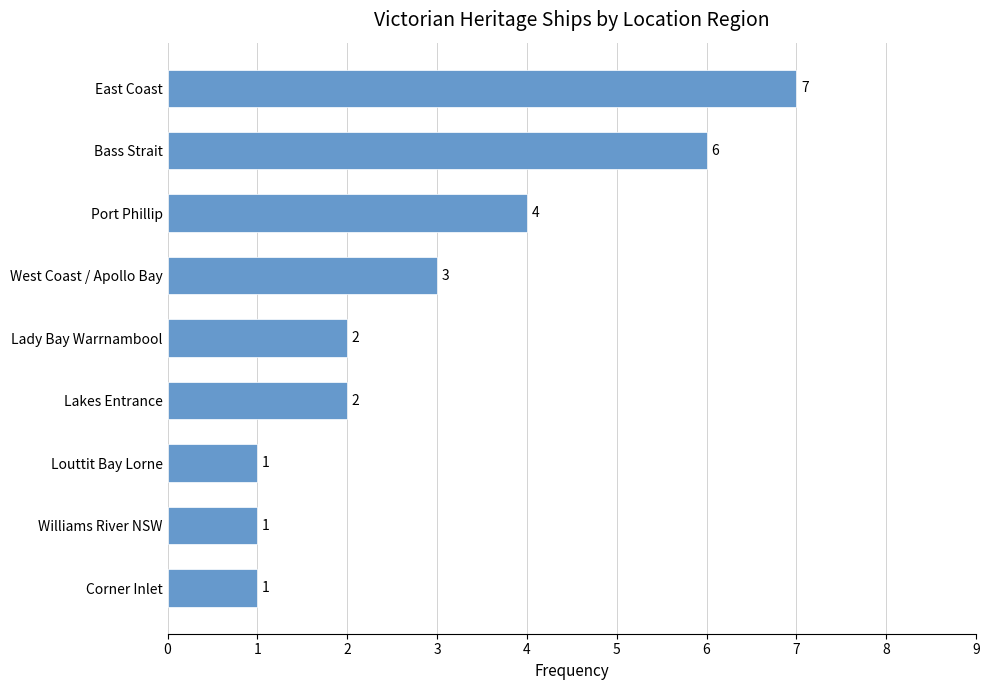

True or false: the data shows 7 at East Coast.

True